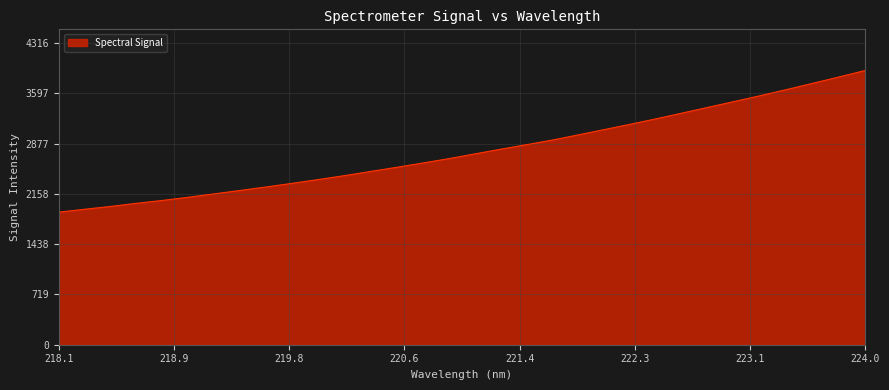

What is the difference between the maximum and minimum values?

2027.4